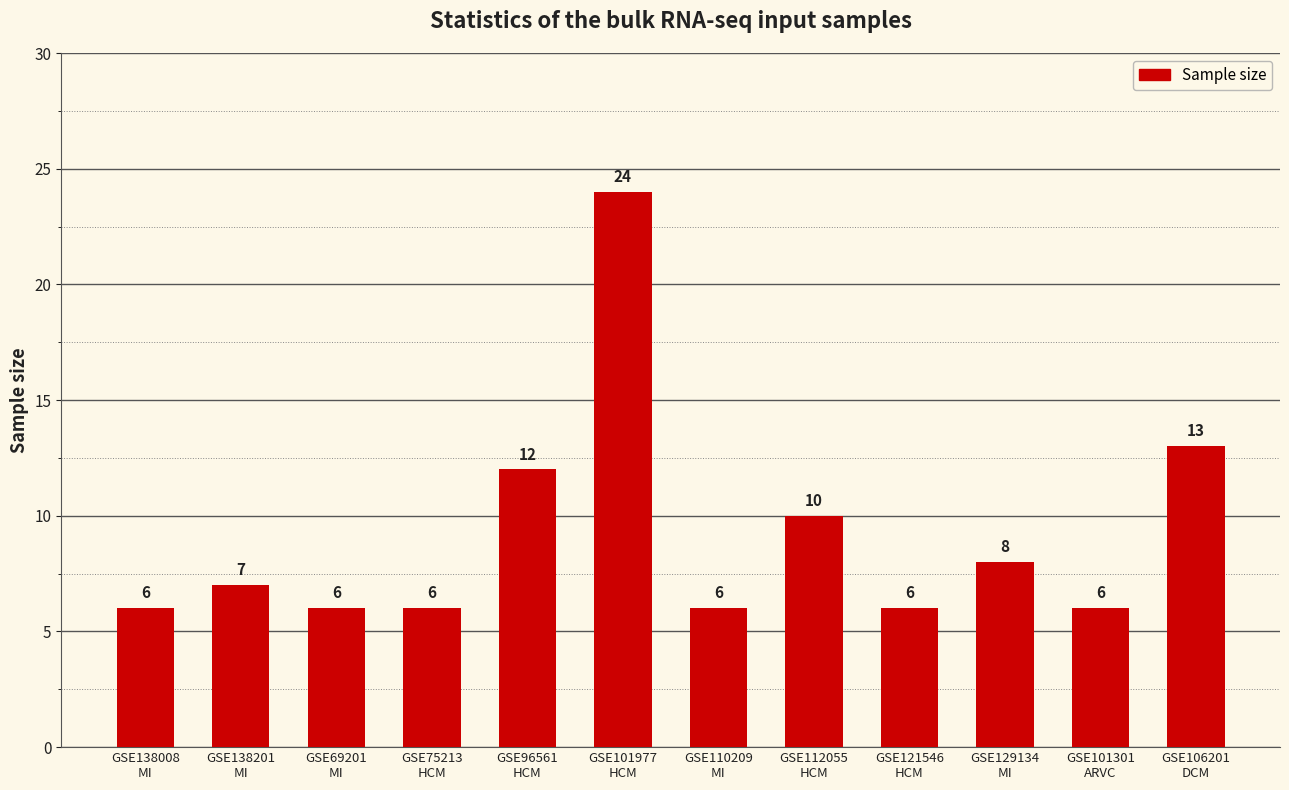

The chart shows a value of 9 at GSE110209
MI. True or false?

False